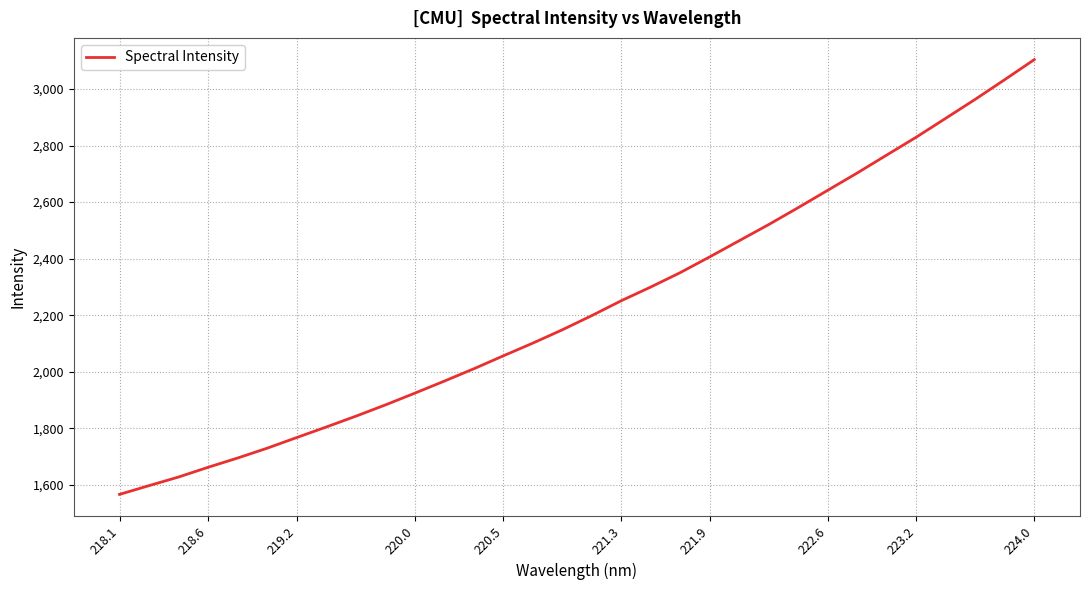

What is the minimum value shown in the chart?

1566.6